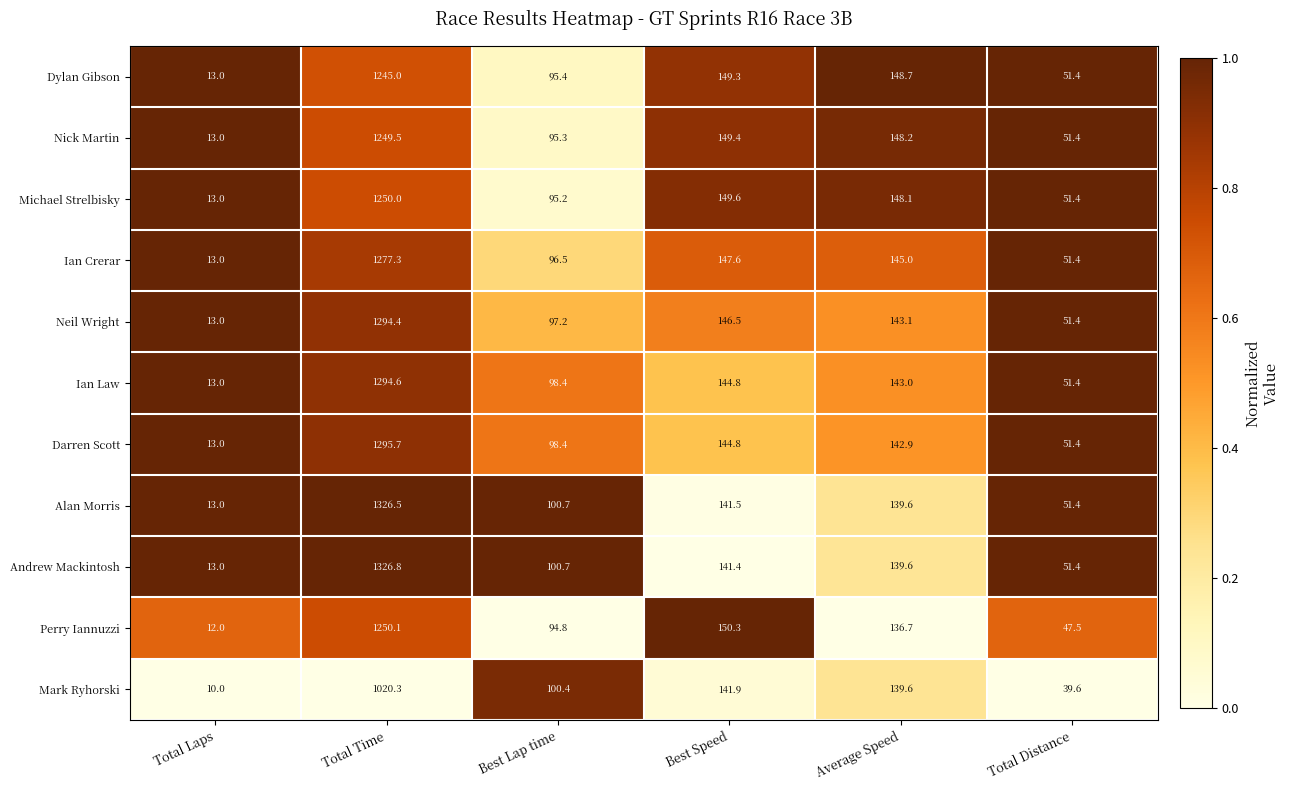

The value of Nick Martin at Total Laps is 13.0. True or false?

True